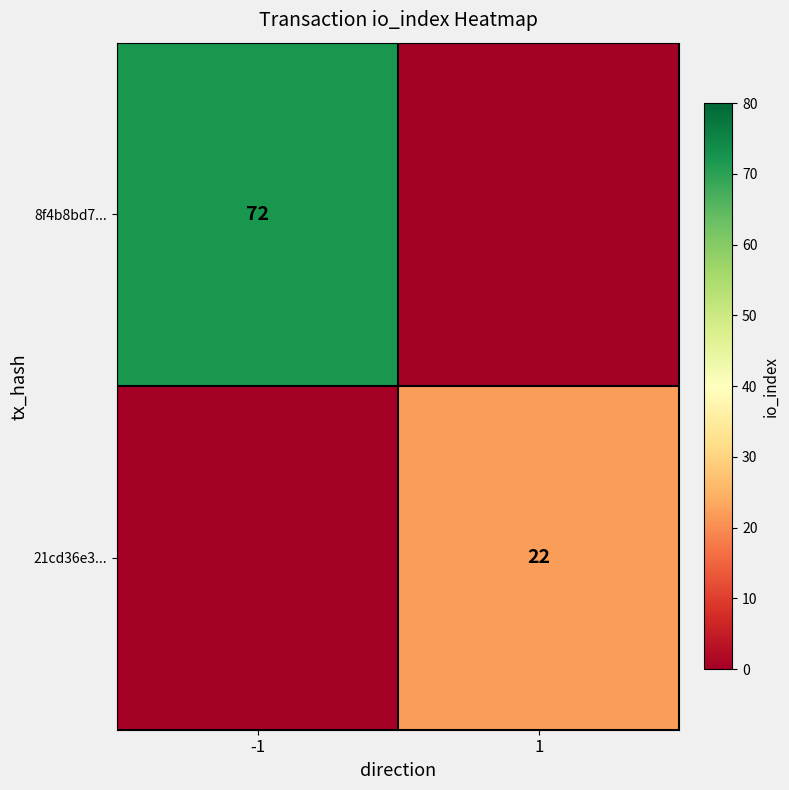

How many data points in 8f4b8bd7... are less than 72?

1